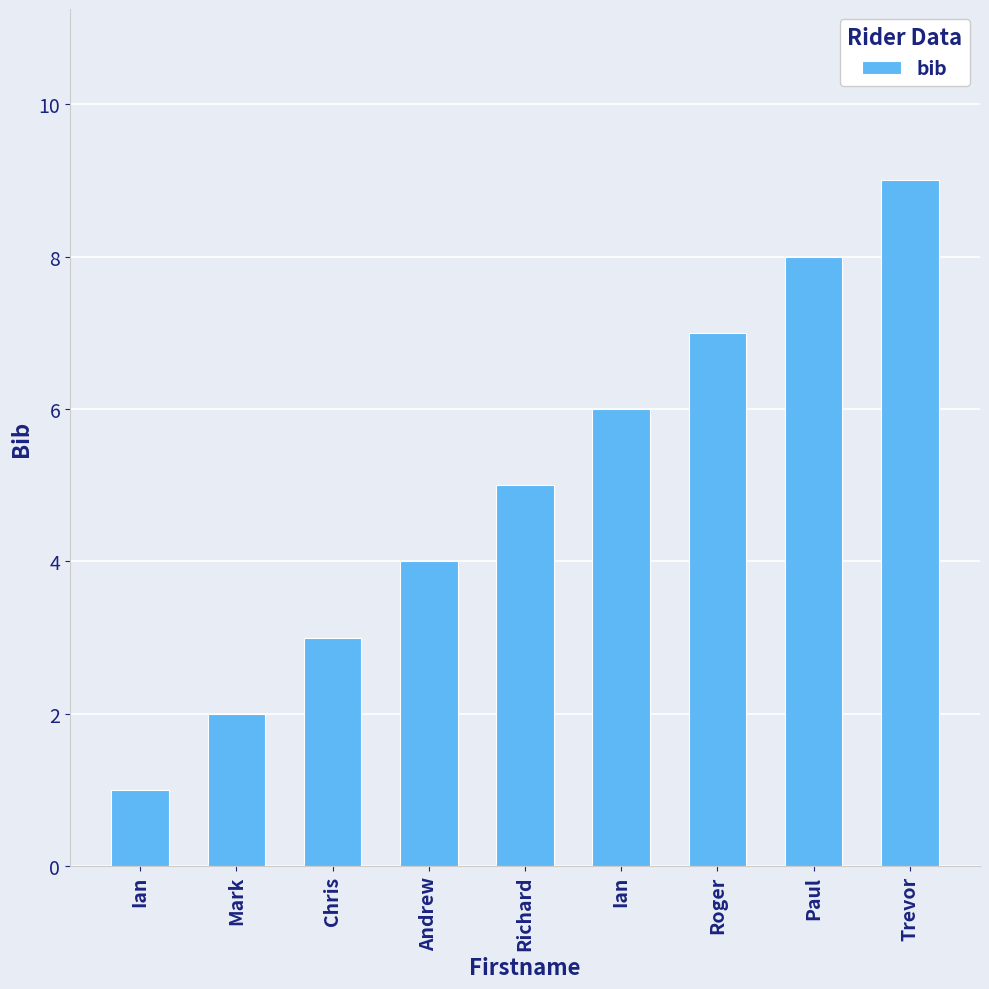

How many bars are there in total?

9